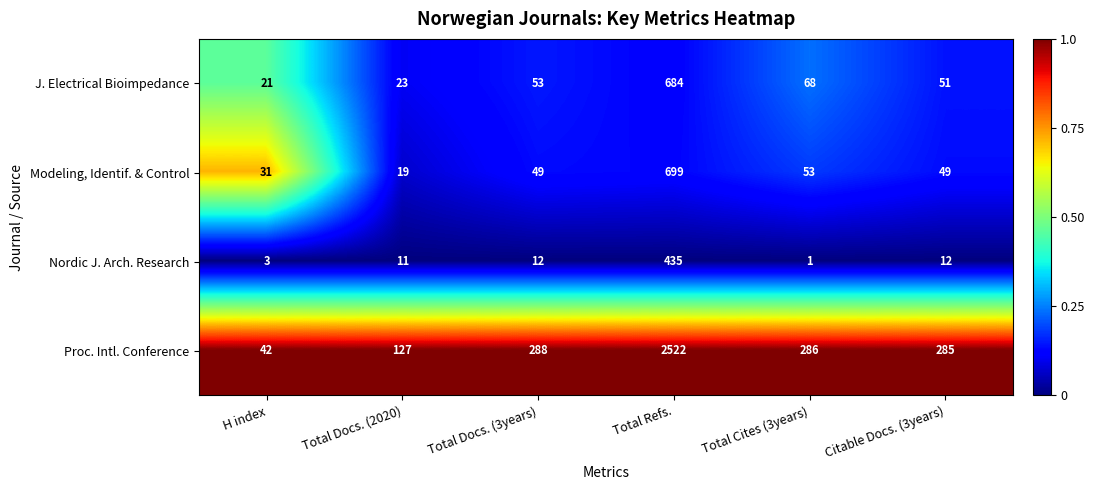

What is the maximum value shown in the chart?

2522